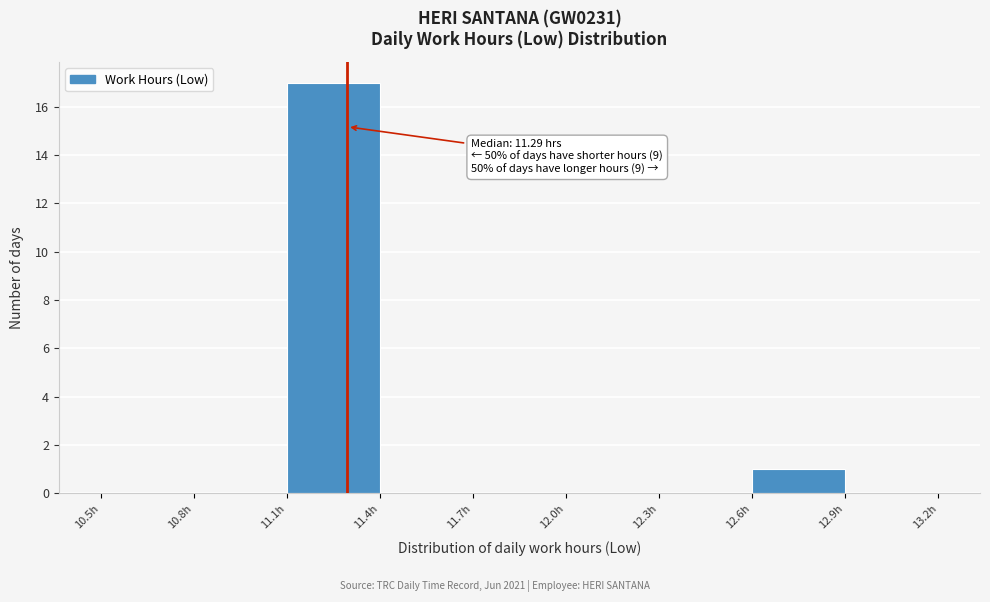

Over which range of the x-axis is the bar tallest?

11.1 to 11.4